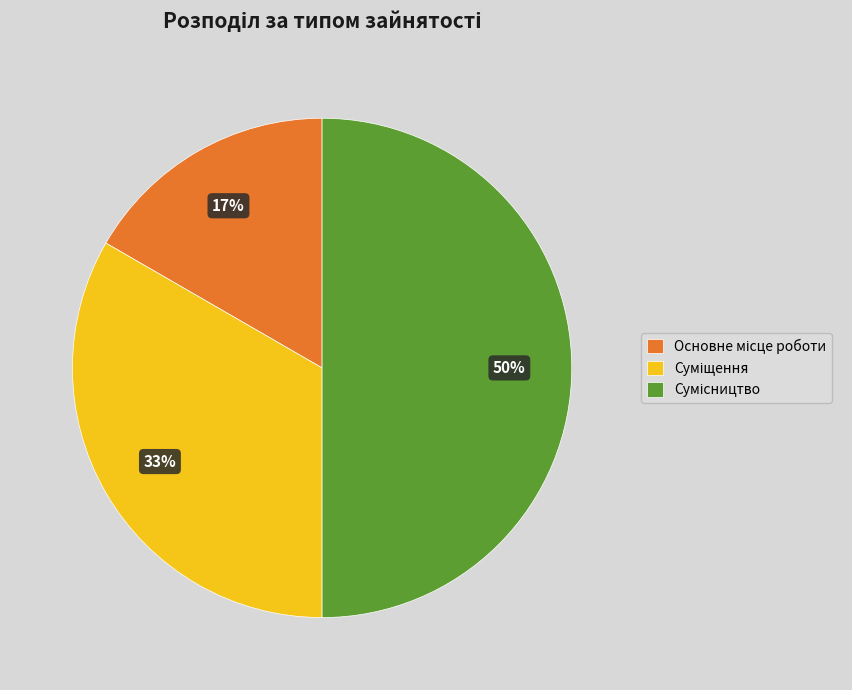

To the nearest percent, what is the average slice percentage?

33%